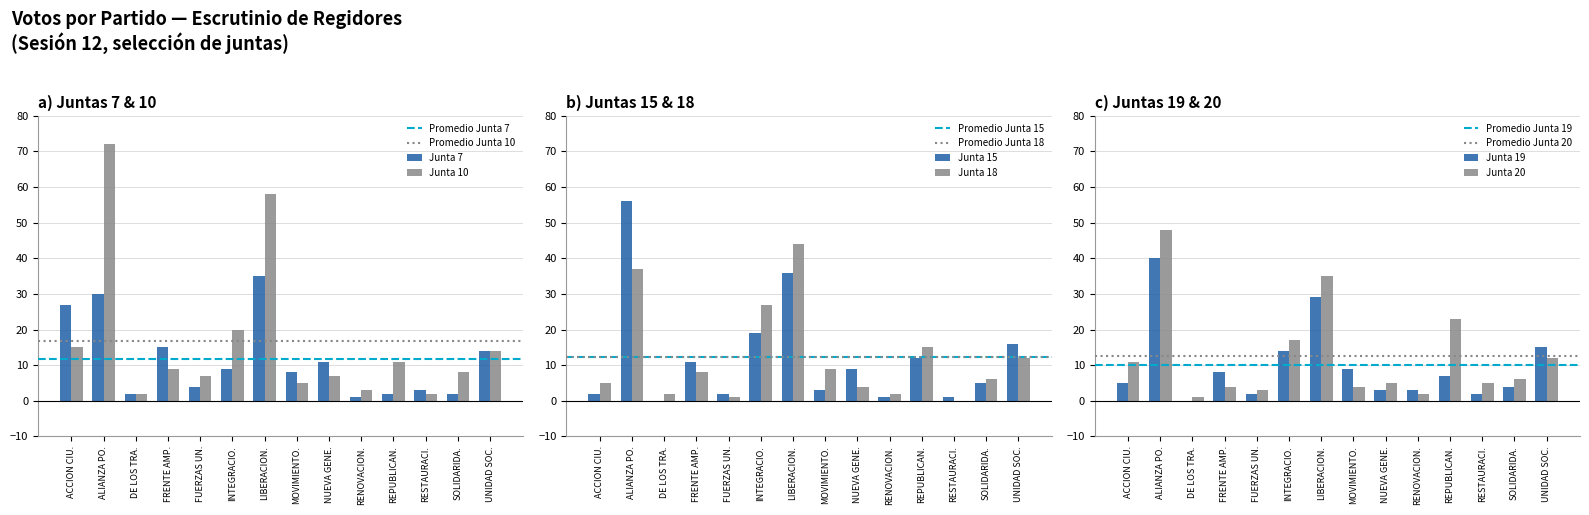

Is the value of Junta 7 at RENOVACION. greater than the value of Junta 10 at FRENTE AMP.?

No